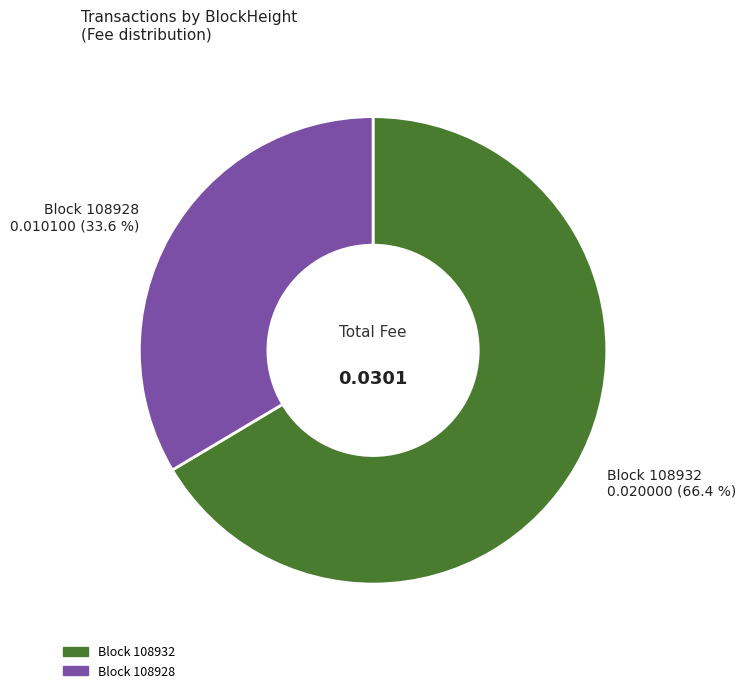

Is there any slice that represents more than half of the pie?

Yes